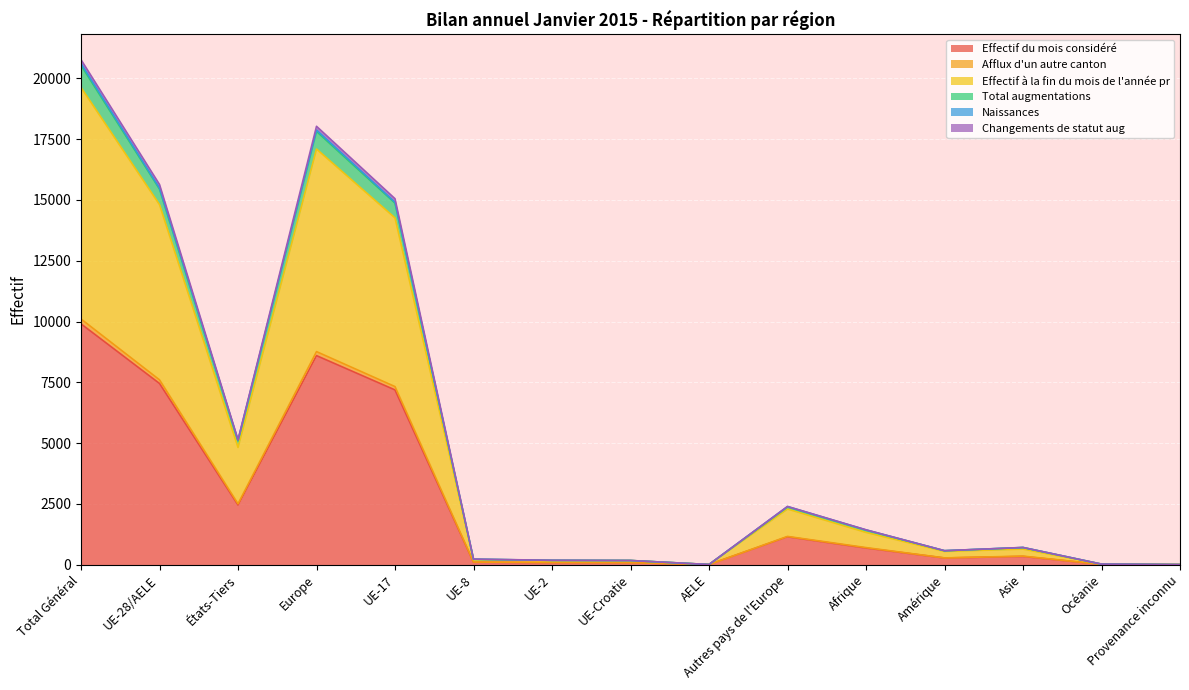

At which label does Effectif du mois considéré reach its peak?

Total Général